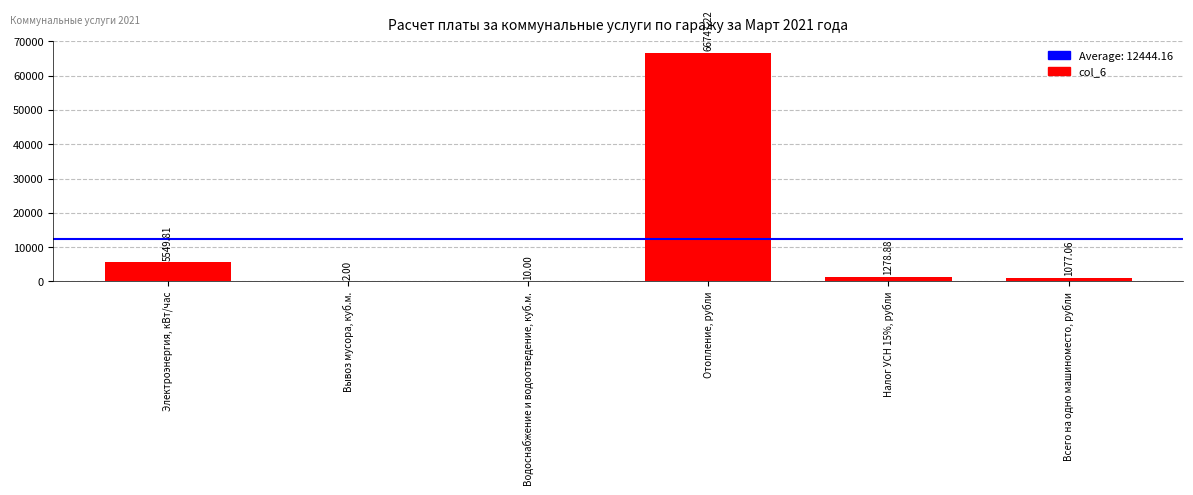

What is the change in value from Вывоз мусора, куб.м. to Водоснабжение и водоотведение, куб.м.?

+8.0